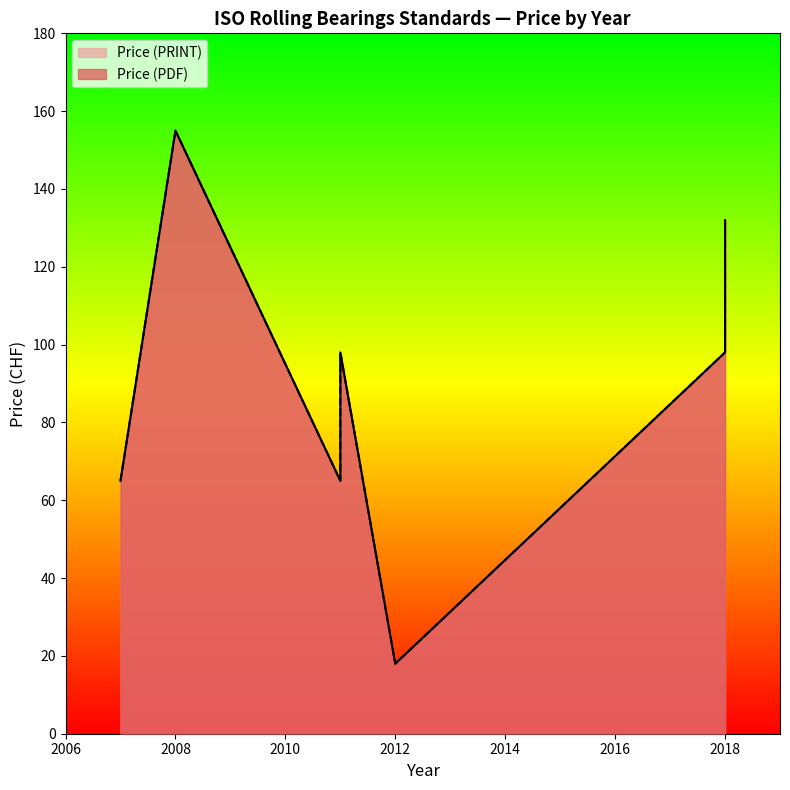

How many Price (PDF) values are between 65 and 132?

5